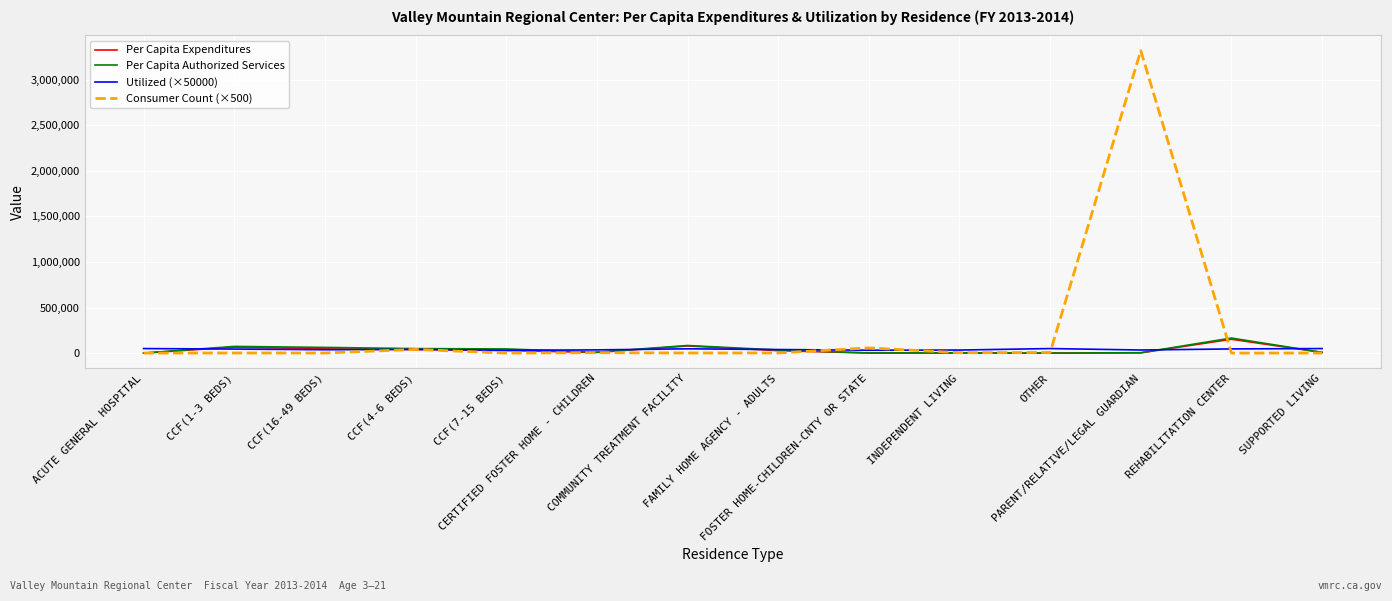

Read the Per Capita Expenditures value at COMMUNITY TREATMENT FACILITY.

78645.2